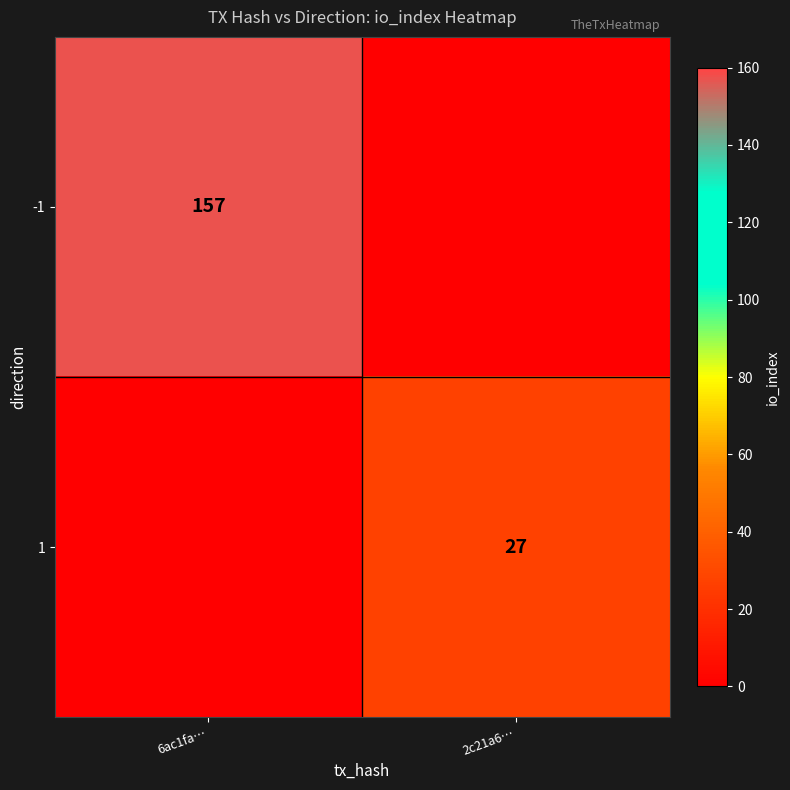

Is it true that -1 equals 157 at 6ac1fa…?

True